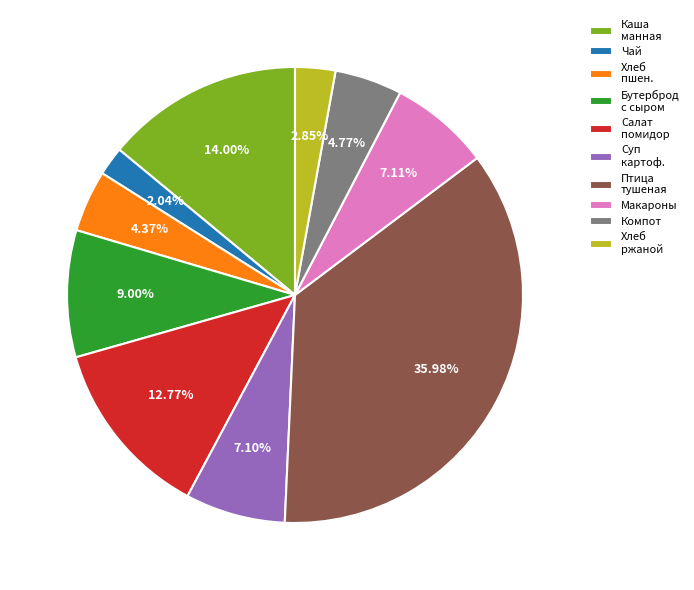

How many slices are in this pie chart?

10